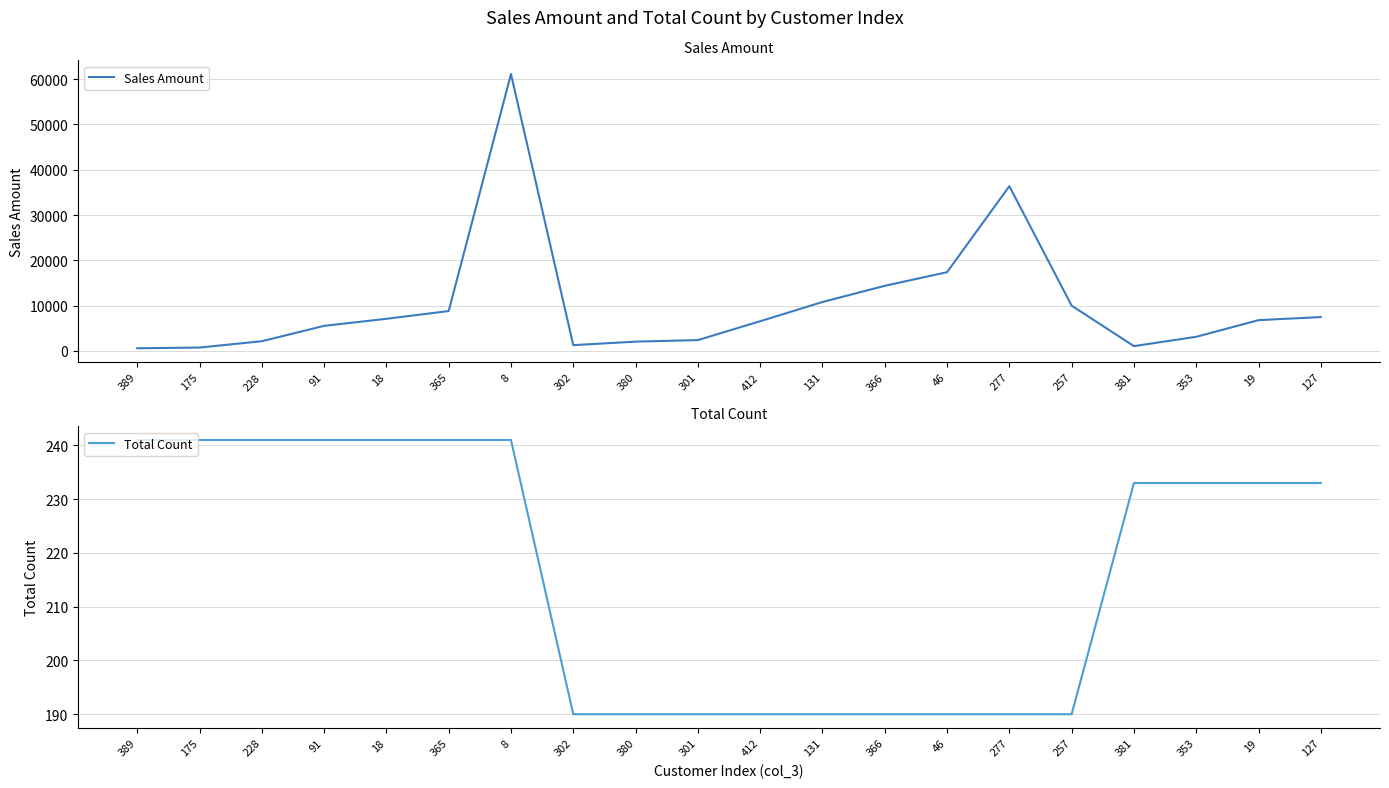

Between 412 and 366, which is larger?

366